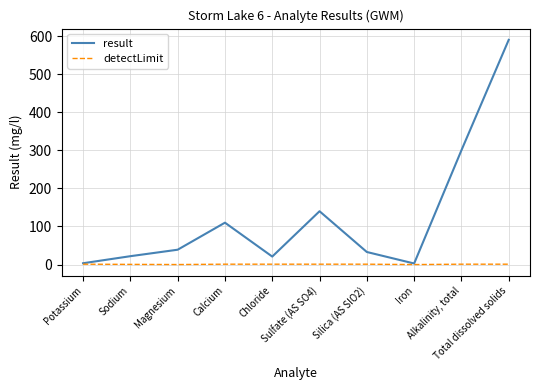

At how many categories does at least one series exceed 317?

1